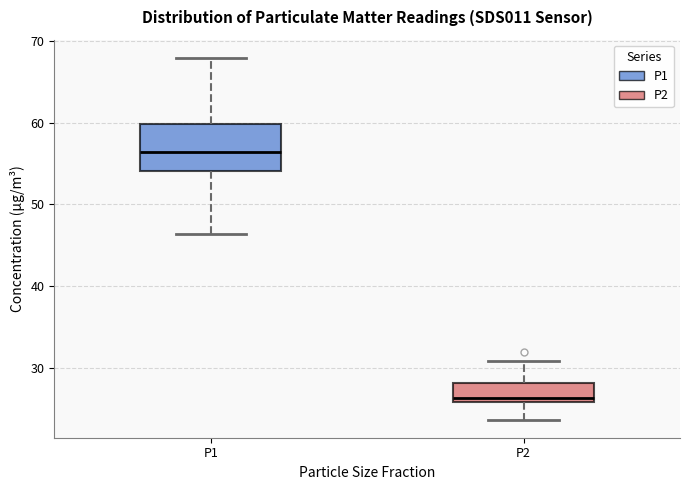

Where does the median line of the box for P1 sit on the y-axis? The values are not printed on the chart, so give them approximately, as read against the axis.

56